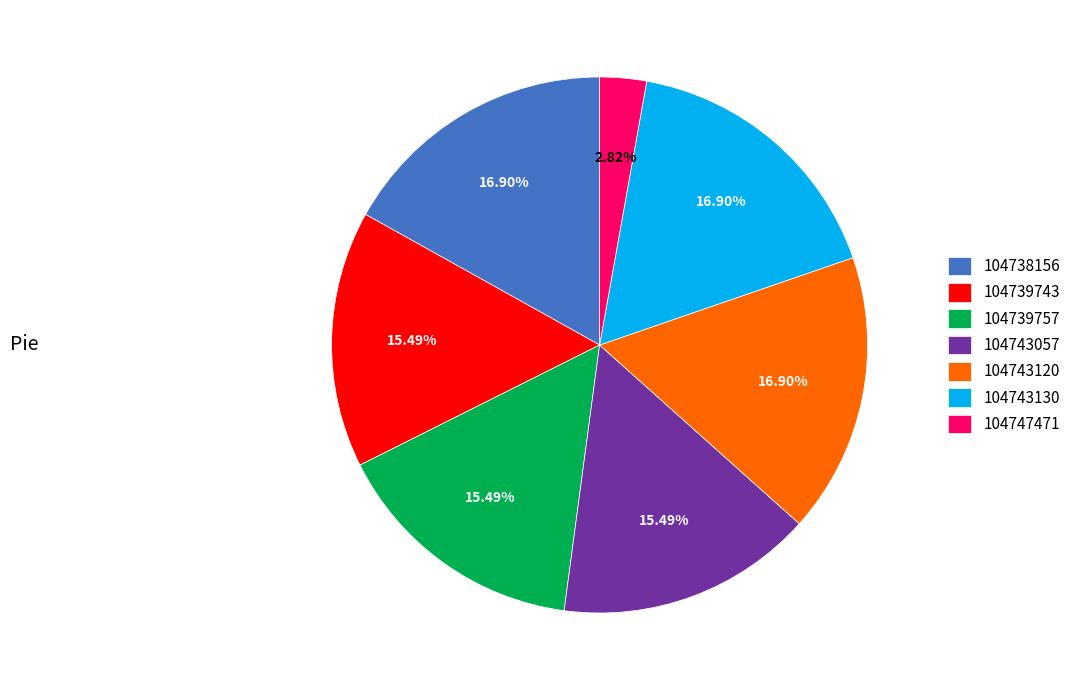

True or false: 104743130 accounts for 17% of the total.

True